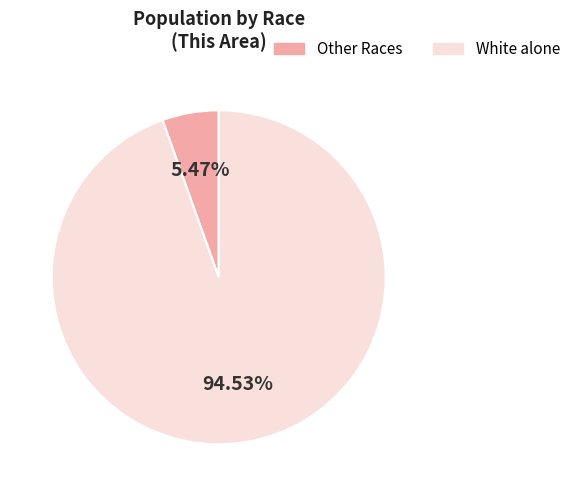

Is there a majority slice in this chart?

Yes